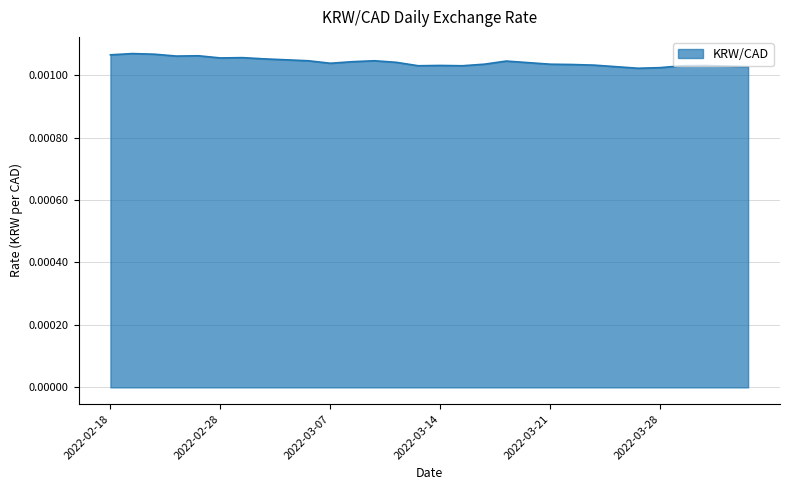

Does the chart display data point markers on the line(s)?

No